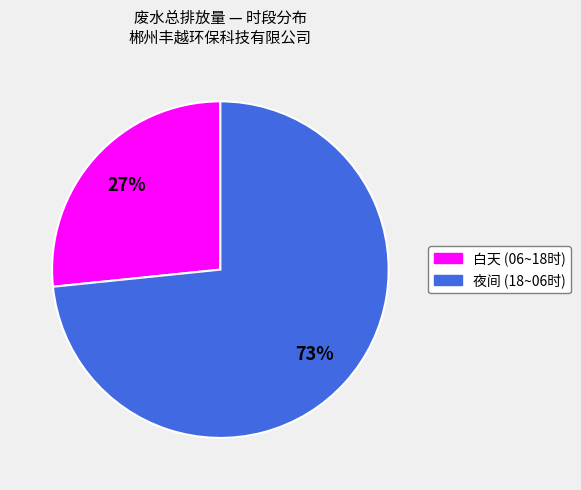

Does any single category account for the majority?

Yes